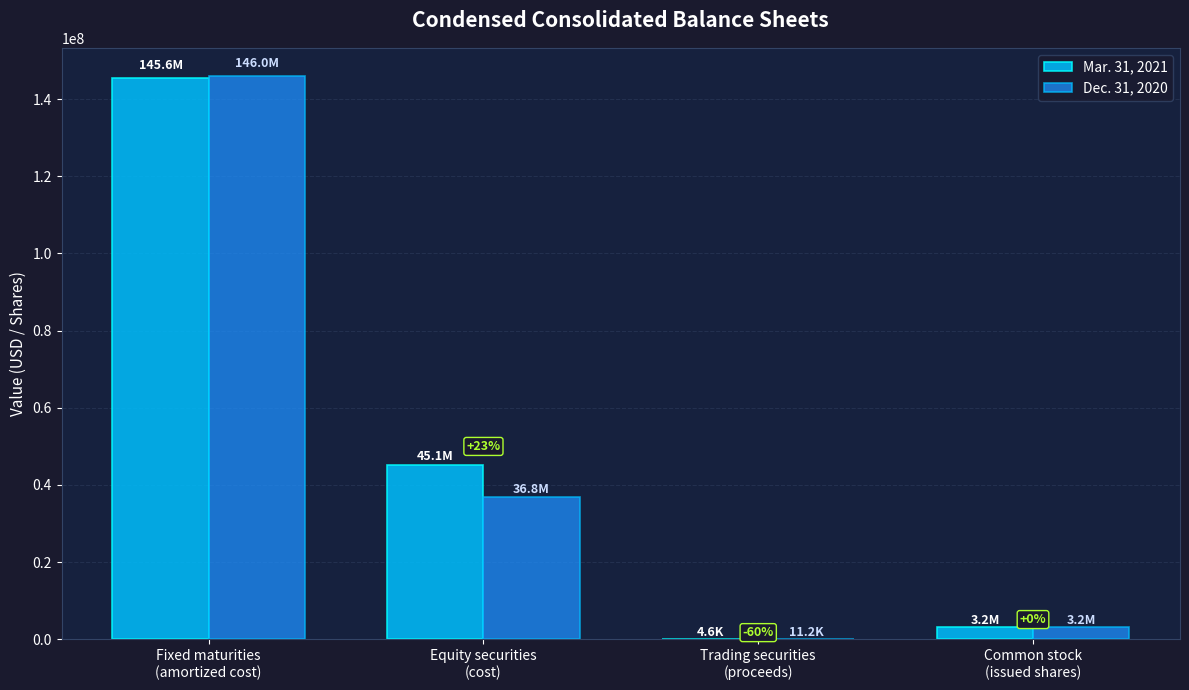

Which series has the largest range (max minus min)?

Dec. 31, 2020